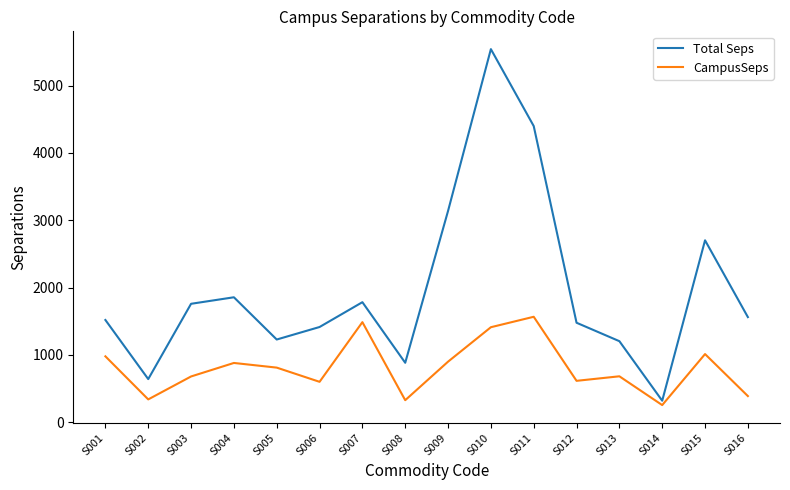

What is the difference between the highest and lowest values at S005?

417.4